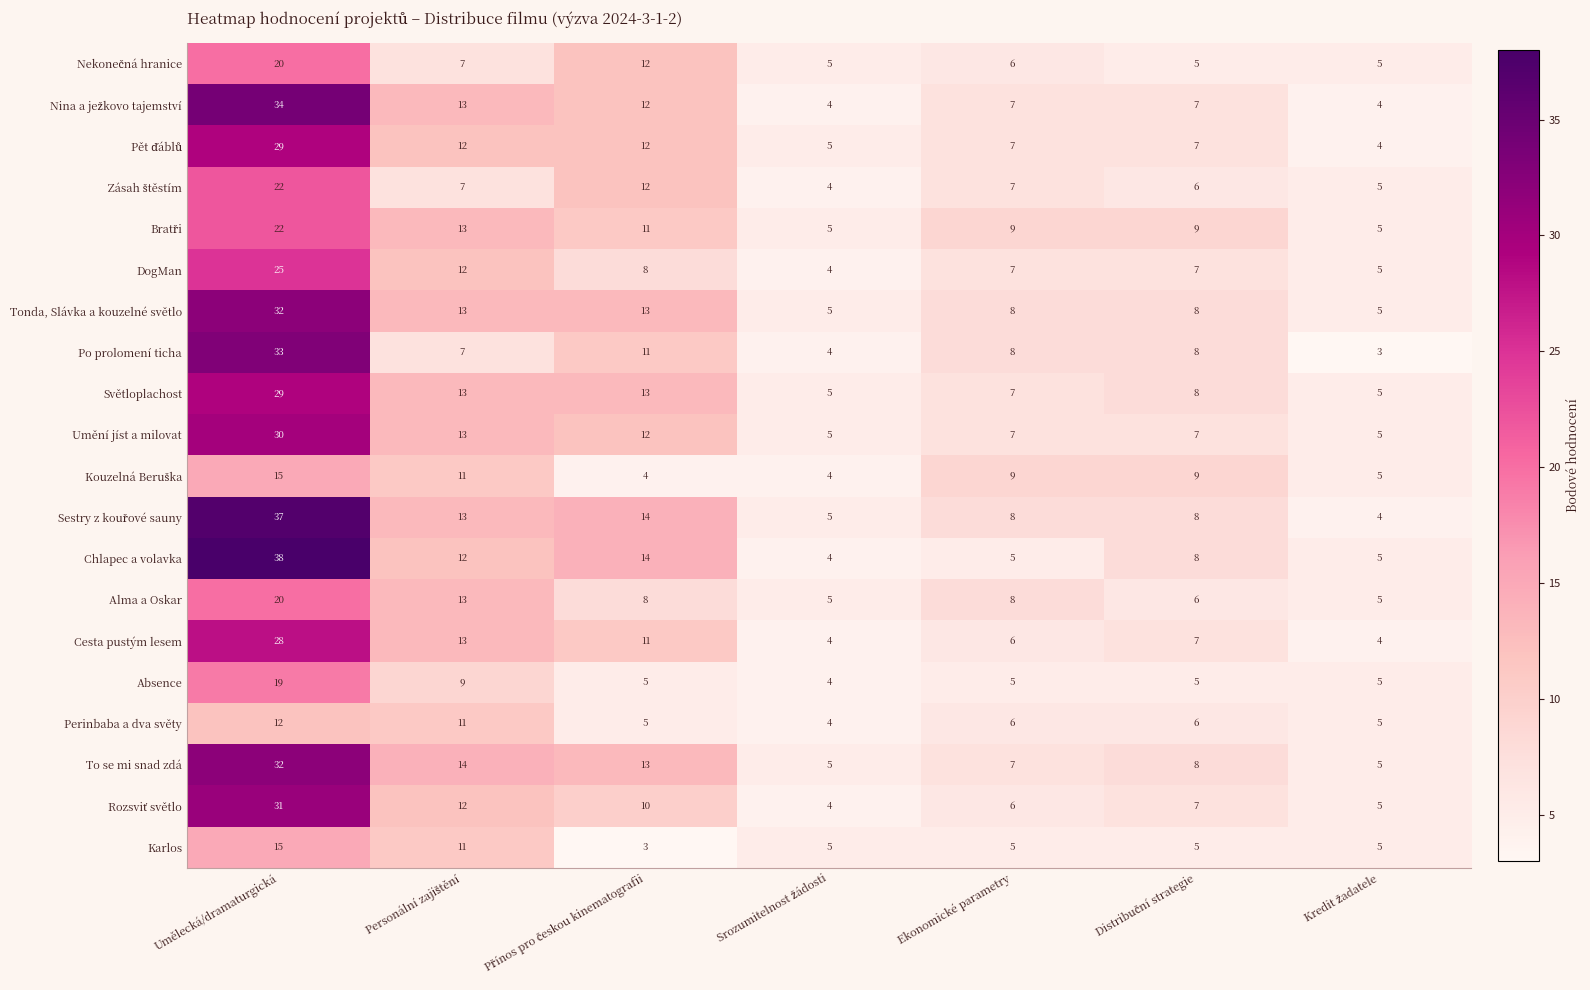

Which category has the highest value in the Chlapec a volavka series?

Umělecká/dramaturgická